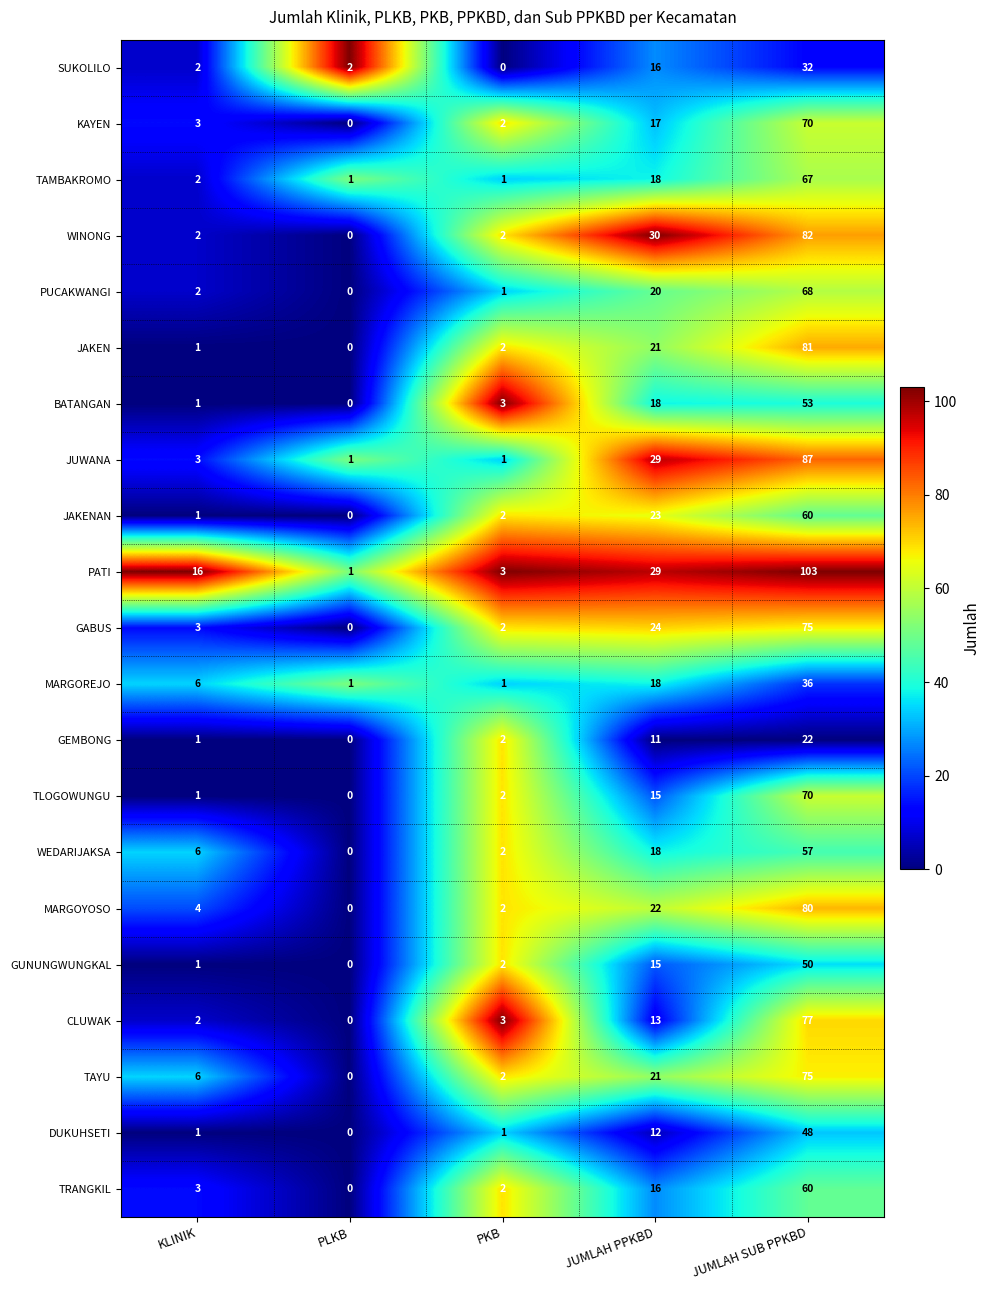

How many positive values does the PUCAKWANGI series have?

4